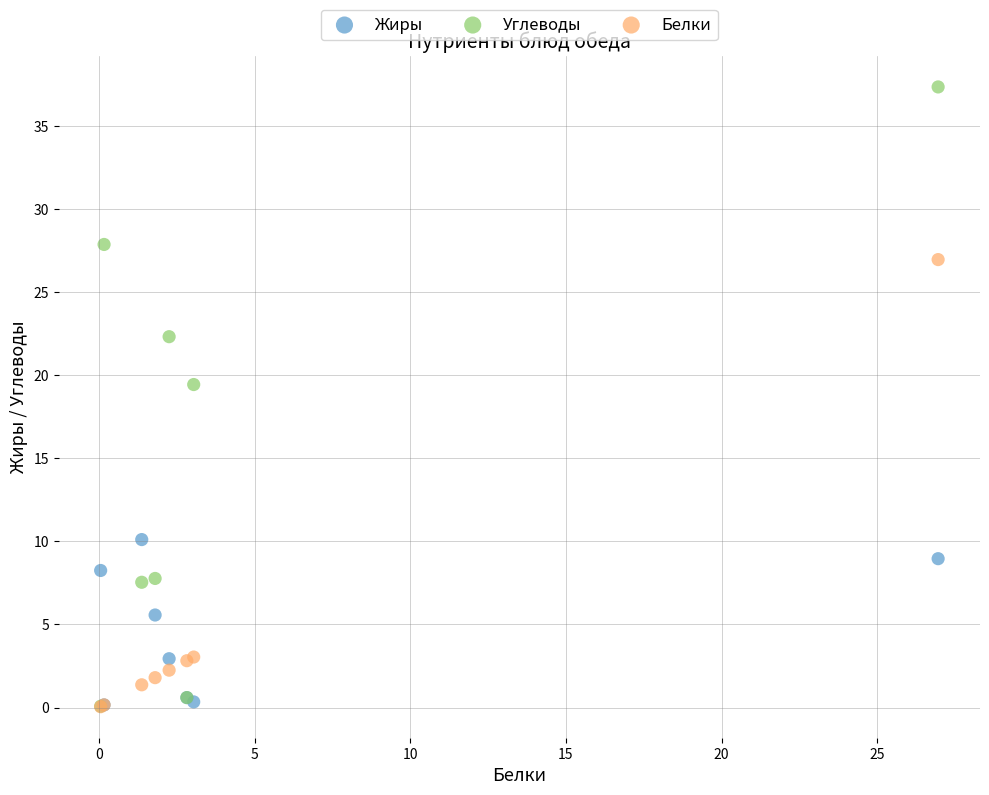

What are all the series names shown in the legend?

Жиры, Углеводы, Белки